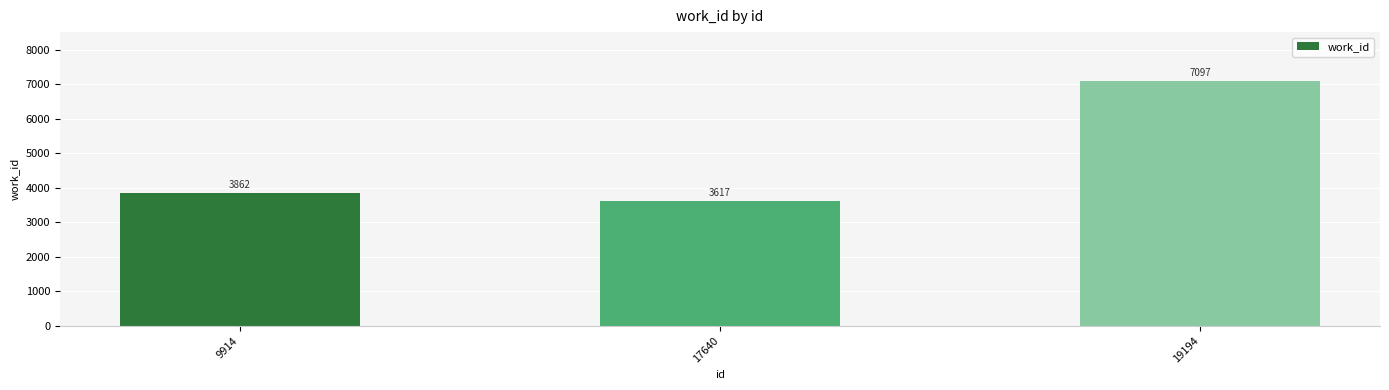

What is the value of the 2nd bar from the left?

3617